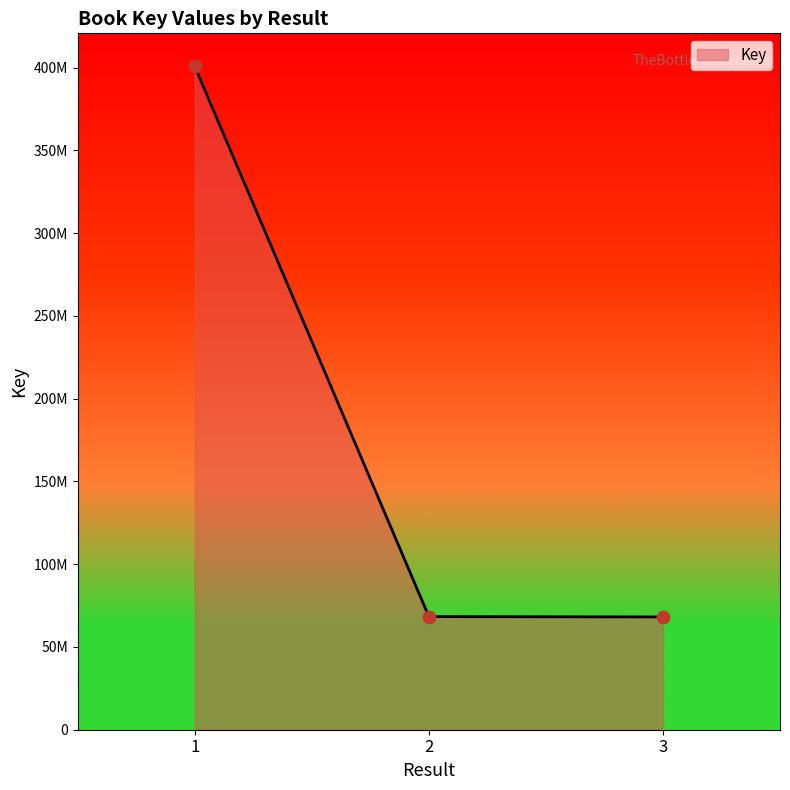

Does the chart have visible grid lines?

No